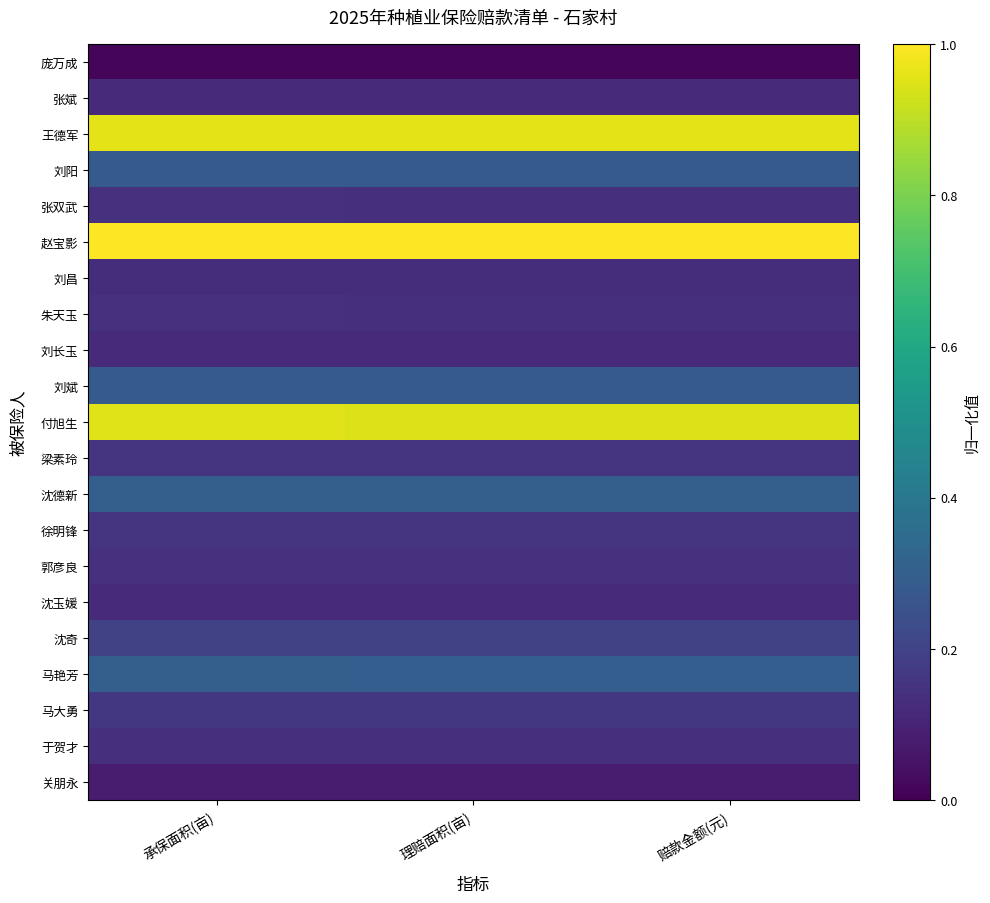

How many series are shown in this chart?

21